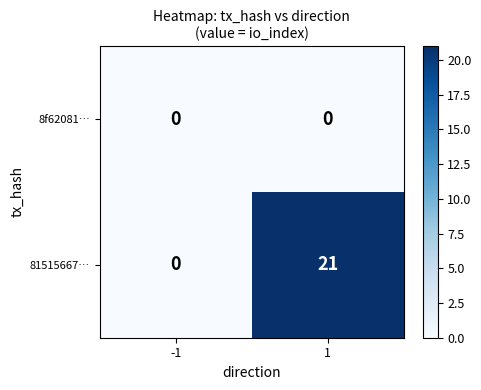

Reading right to left, transcribe all the data shown in this chart.

8f62081…: 1=0	-1=0
81515667…: 1=21	-1=0